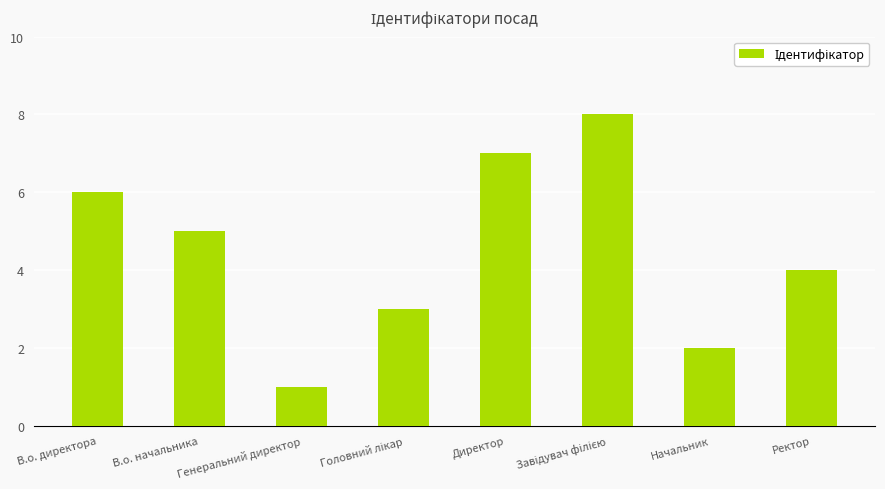

Reading left to right, extract all data points from this chart.

6	5	1	3	7	8	2	4